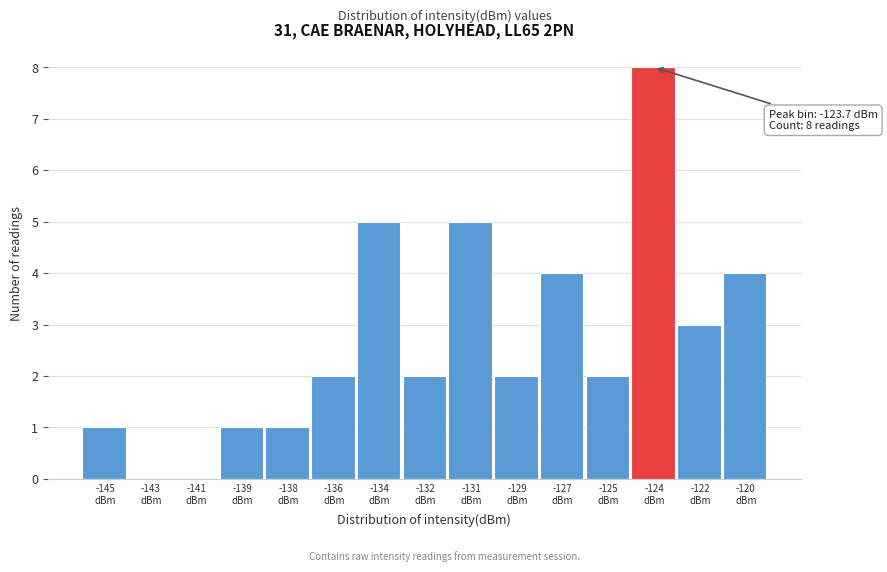

What is the greatest value displayed?

8